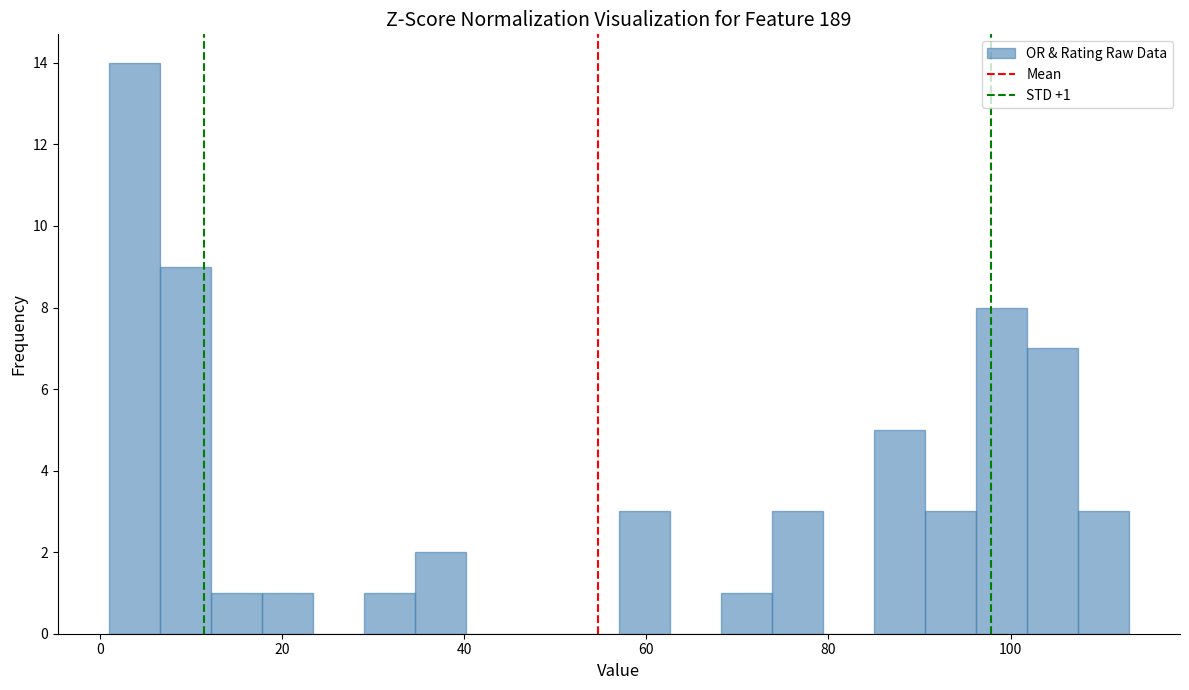

Read against the x-axis, roughly where is the centre of the tallest bar?

4